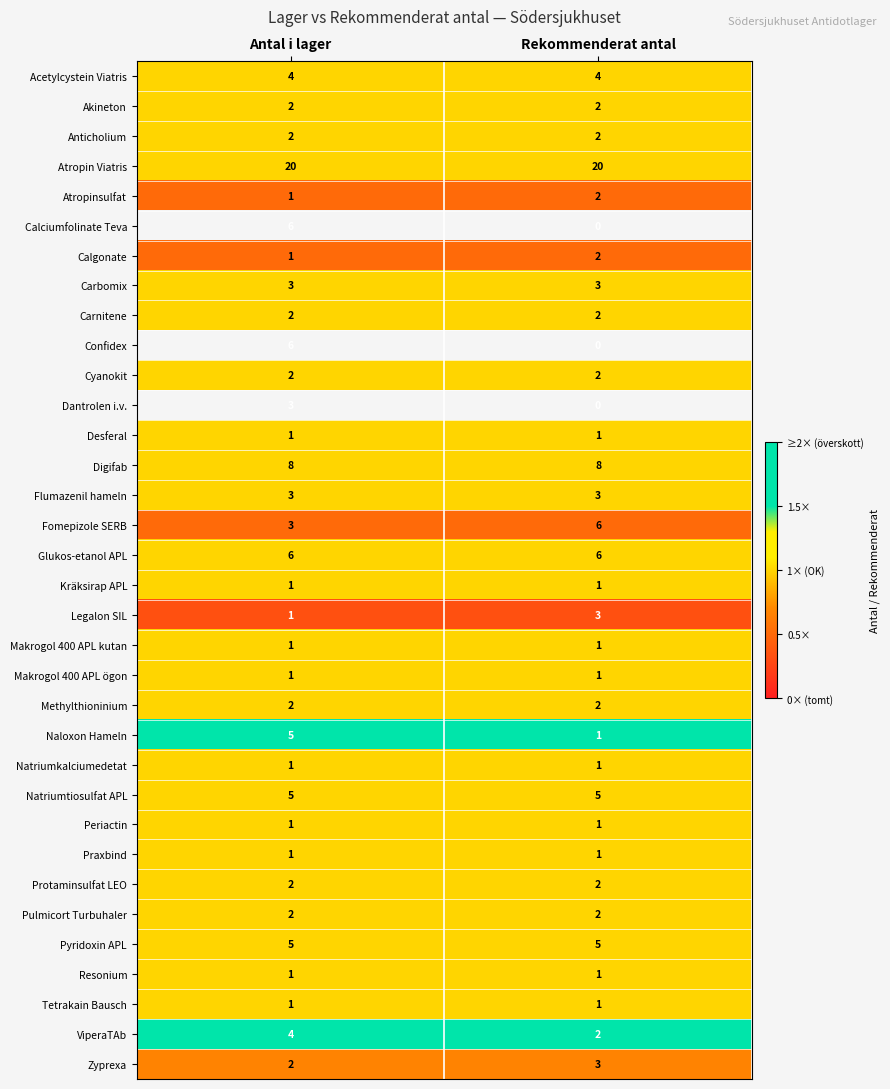

What is the sum of all Atropinsulfat values?

3